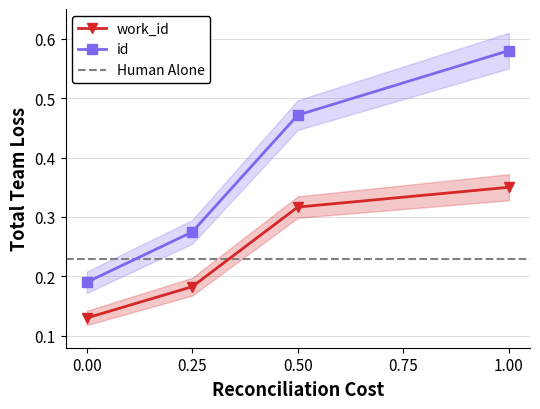

Is the value of id at 0.25 greater than the value of work_id at 0.25?

Yes